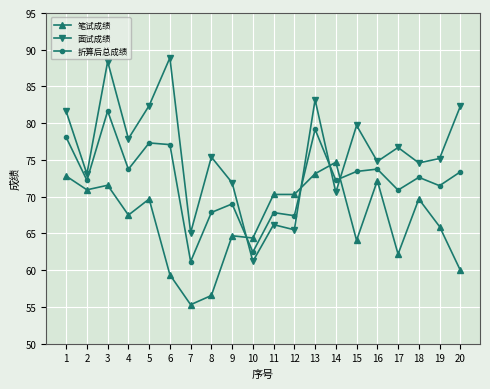

True or false: 面试成绩 has more than 1 interior local peaks.

True